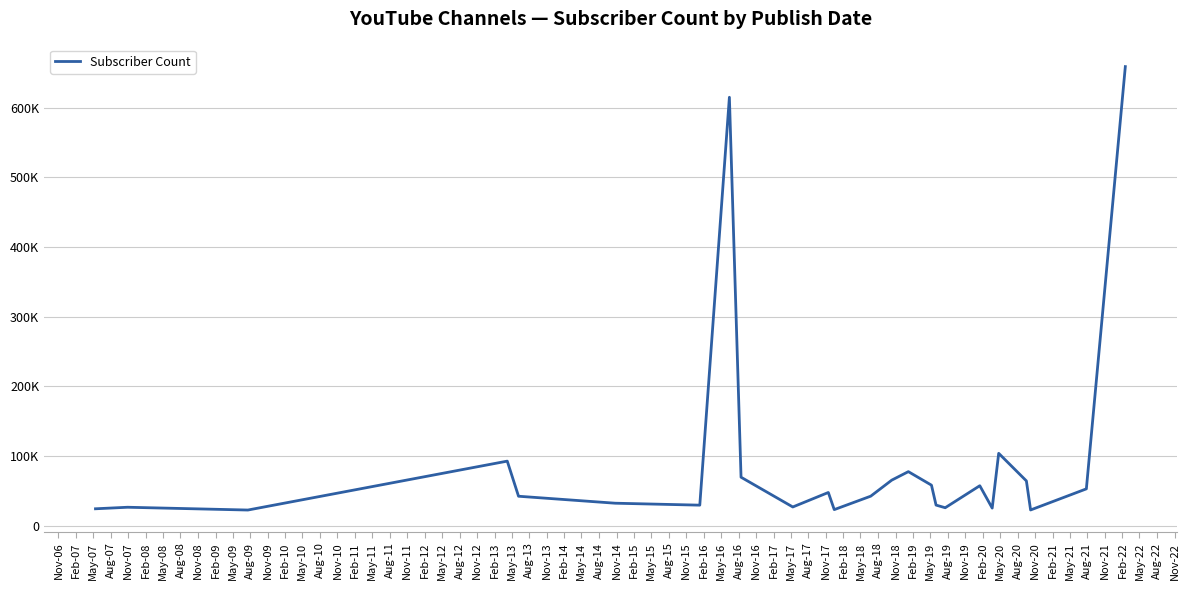

Does the chart have visible grid lines?

Yes